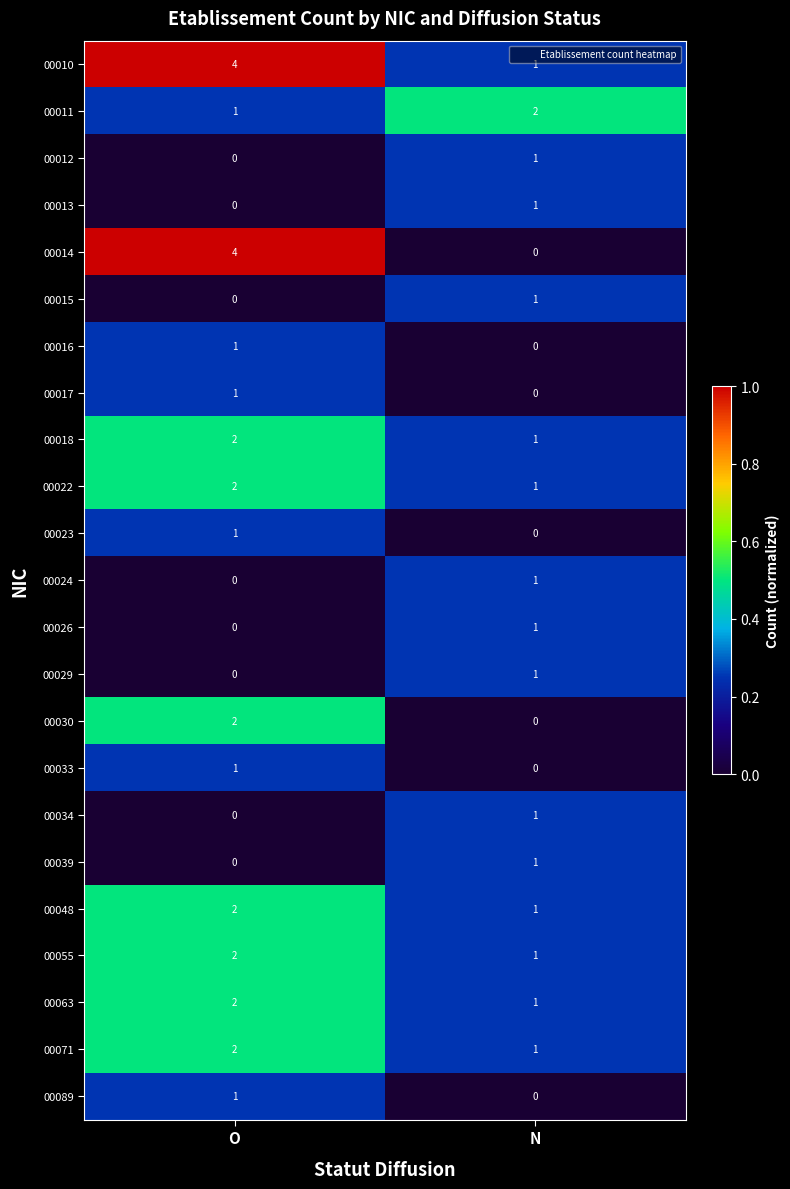

Which series has the largest range (max minus min)?

00014